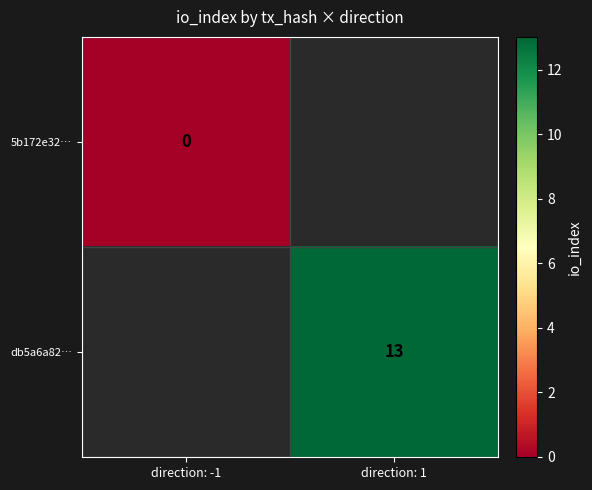

True or false: db5a6a82… has a value of 6 at direction: 1.

False